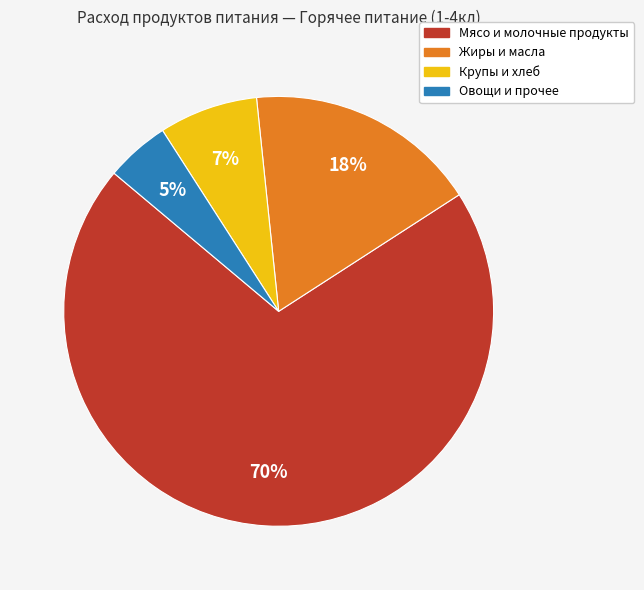

What is the smallest slice in the pie chart?

Овощи и прочее